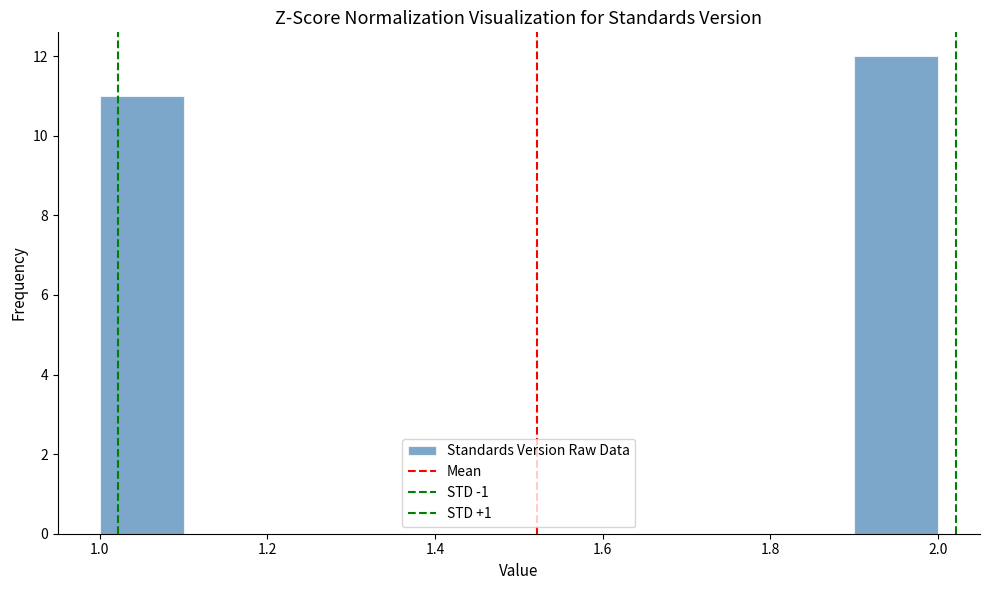

Reading left to right, transcribe this chart: for each bar, give the range it covers on the x-axis and its height. The values are not printed on the chart, so give them approximately, as read against the axis.

1.0 to 1.1: 11
1.1 to 1.2: 0
1.2 to 1.3: 0
1.3 to 1.4: 0
1.4 to 1.5: 0
1.5 to 1.6: 0
1.6 to 1.7: 0
1.7 to 1.8: 0
1.8 to 1.9: 0
1.9 to 2.0: 12